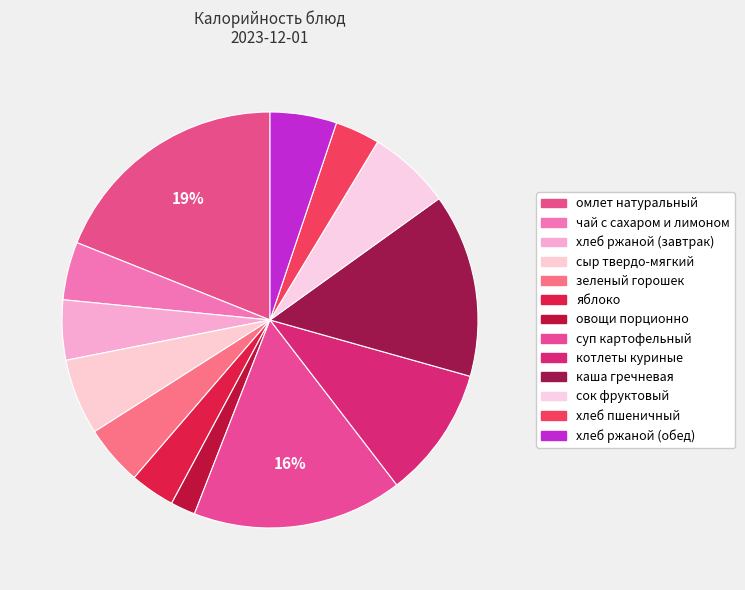

Rank the categories by value from lowest to highest.

овощи порционно, яблоко, хлеб пшеничный, чай с сахаром и лимоном, хлеб ржаной (завтрак), зеленый горошек, хлеб ржаной (обед), сыр твердо-мягкий, сок фруктовый, котлеты куриные, каша гречневая, суп картофельный, омлет натуральный